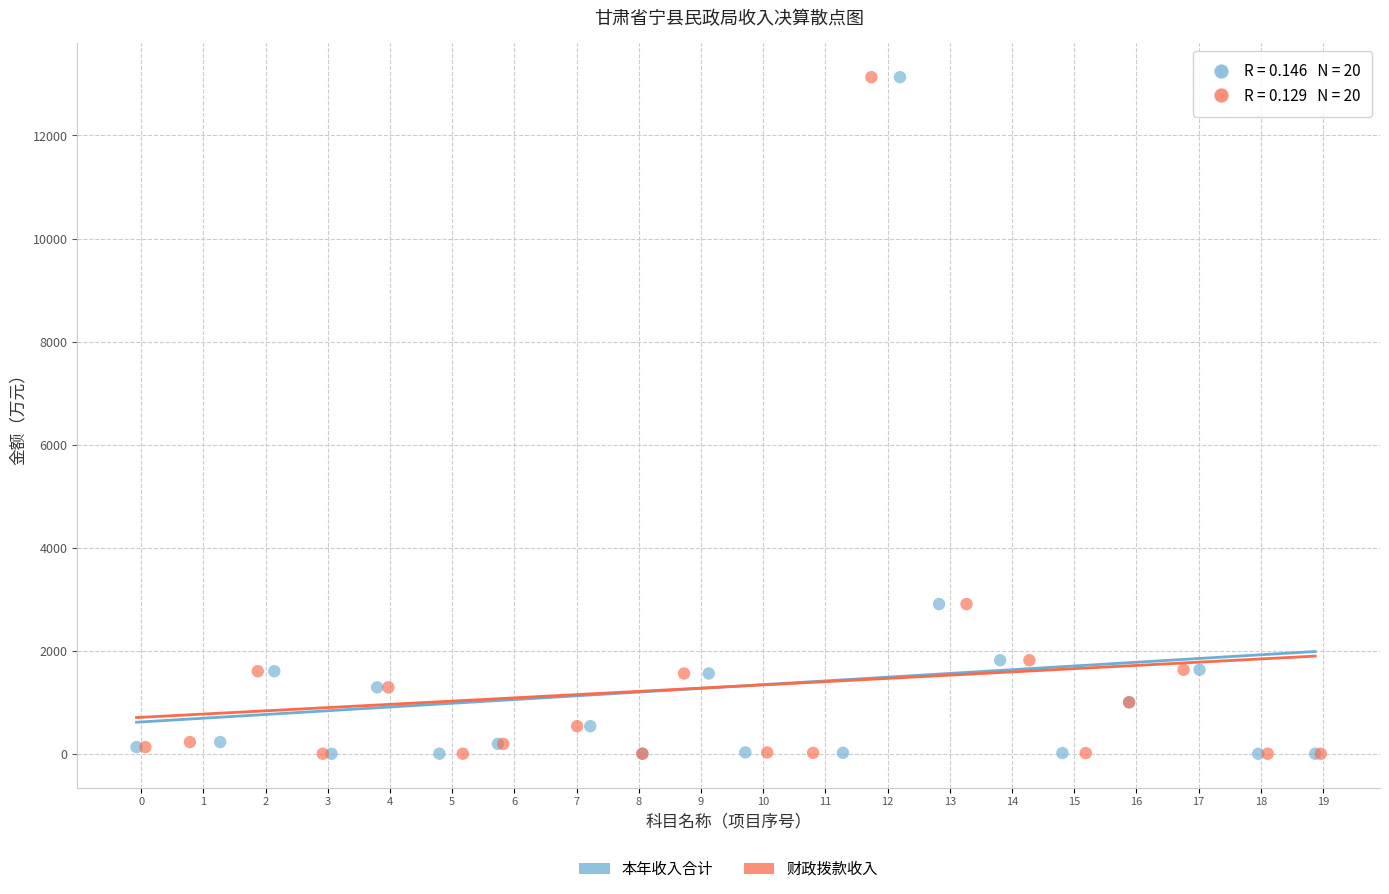

What are all the series names shown in the legend?

本年收入合计, 财政拨款收入